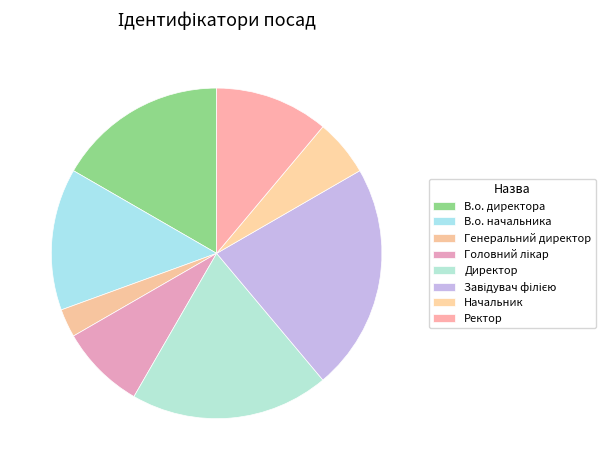

How many slices are in this pie chart?

8